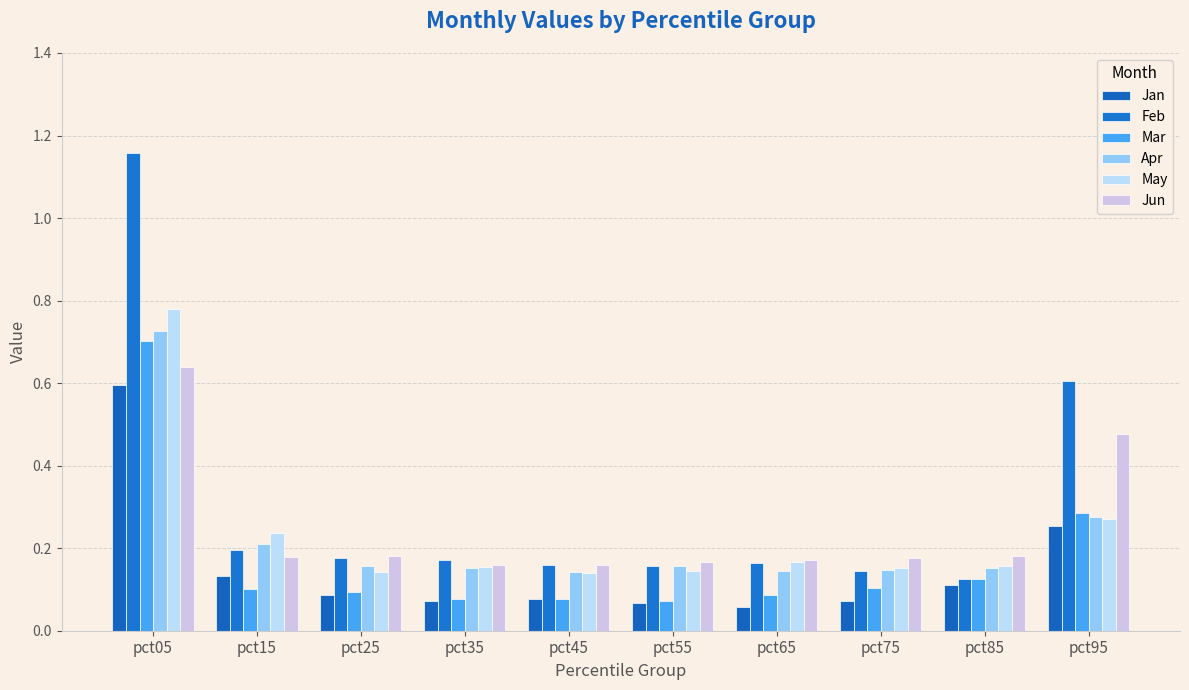

Count the number of data series in this chart.

6